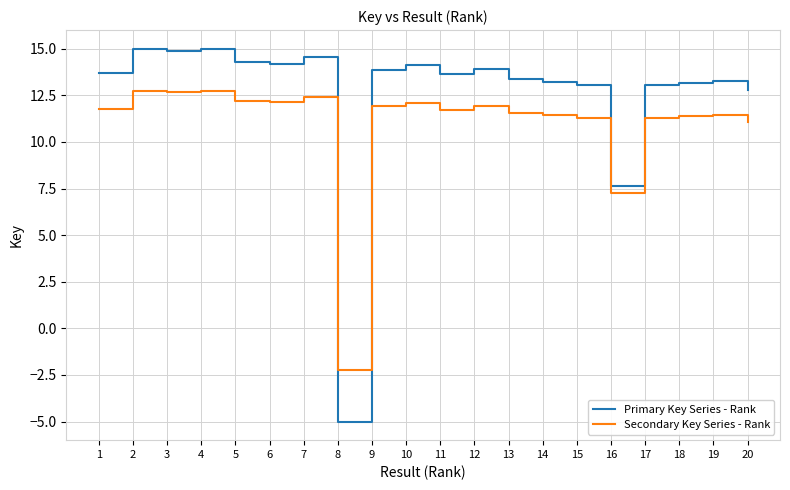

What are all the series names shown in the legend?

Primary Key Series - Rank, Secondary Key Series - Rank